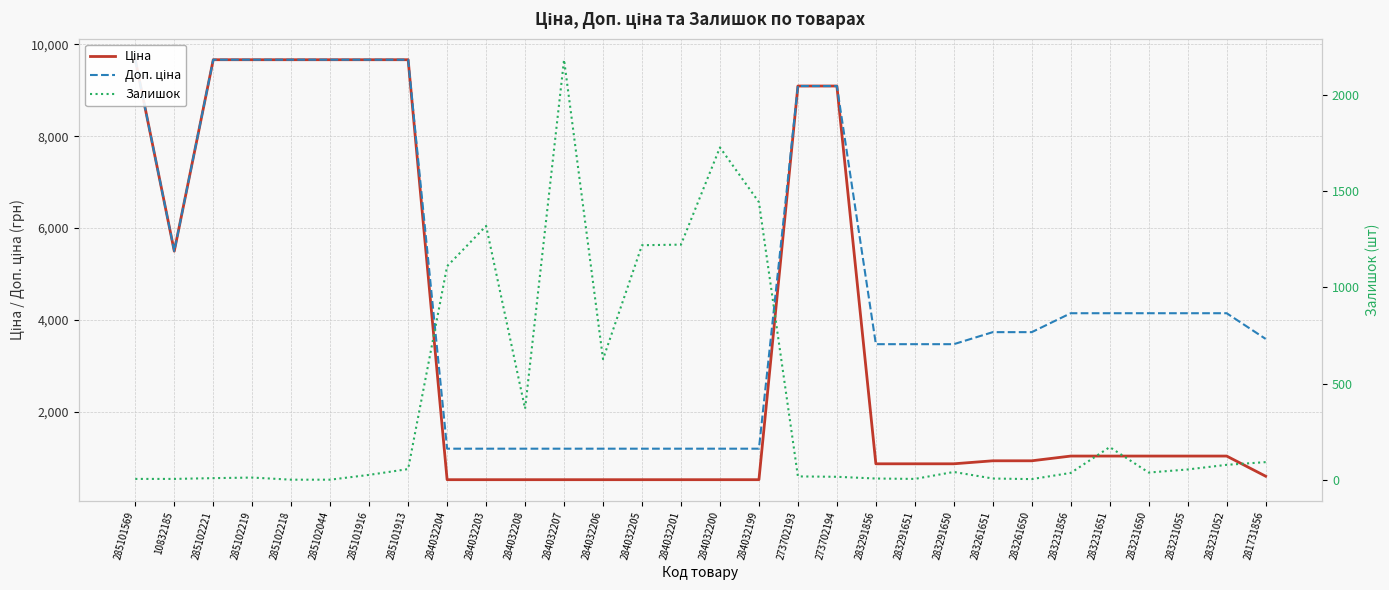

The value of Доп. ціна at 10832185 is 8817.7. True or false?

False